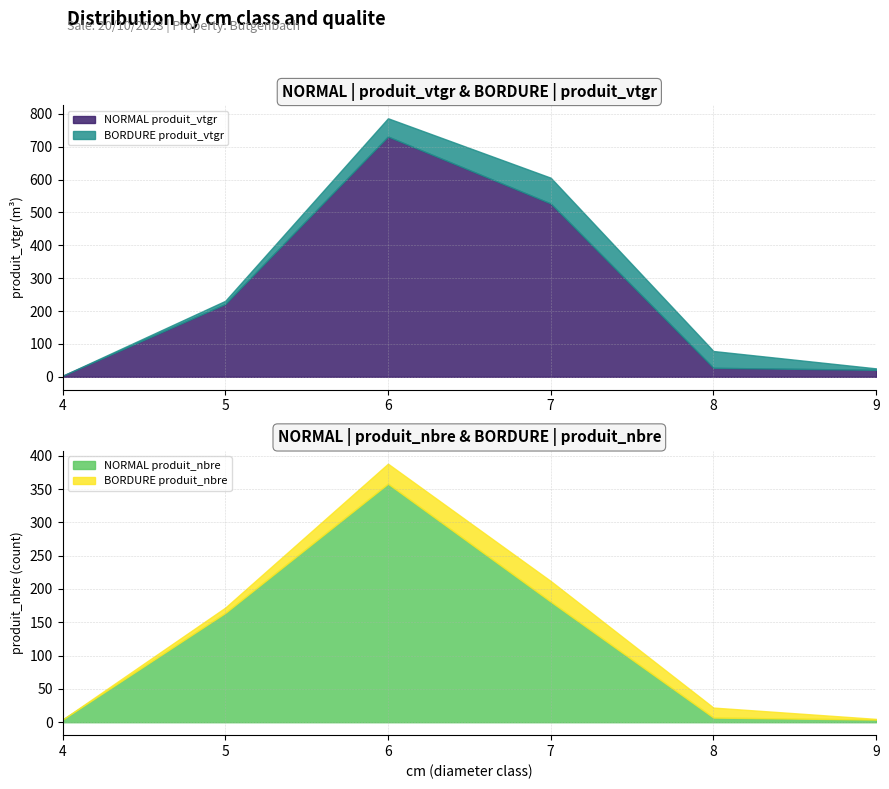

What is the sum of the NORMAL produit_nbre values at 7 and 8?

188